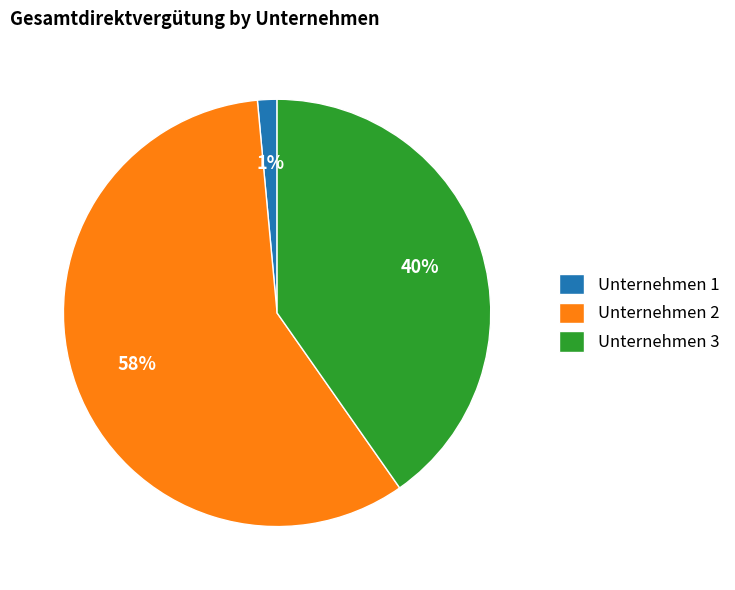

To the nearest percent, what is the difference between the Unternehmen 3 and Unternehmen 2 slice percentages?

18%